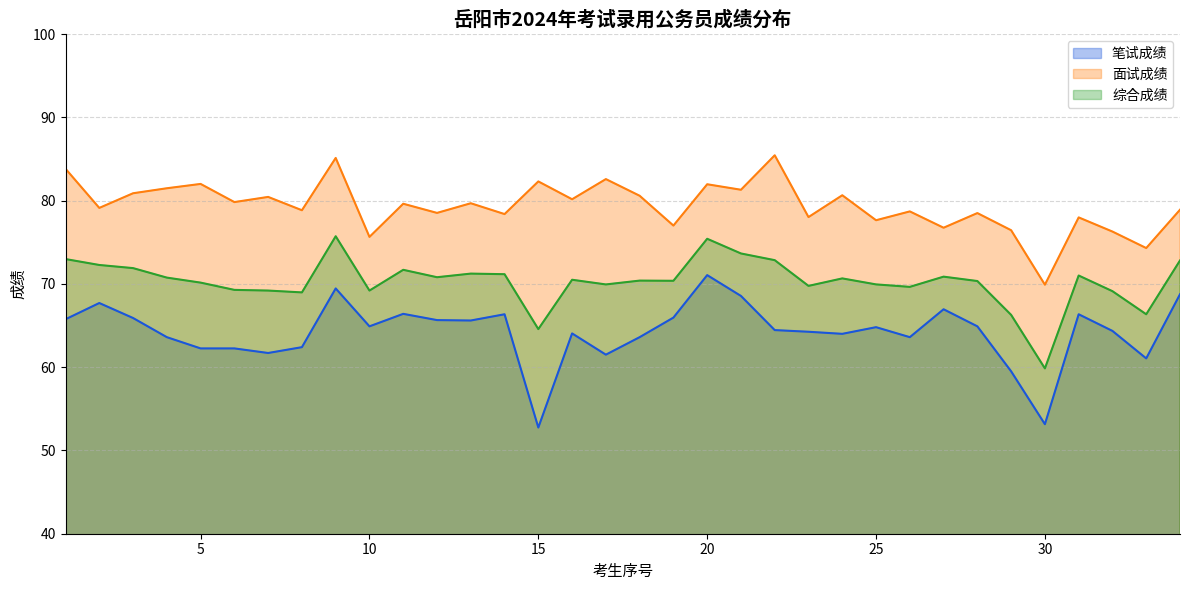

How many interior local valleys does the 面试成绩 series have?

14